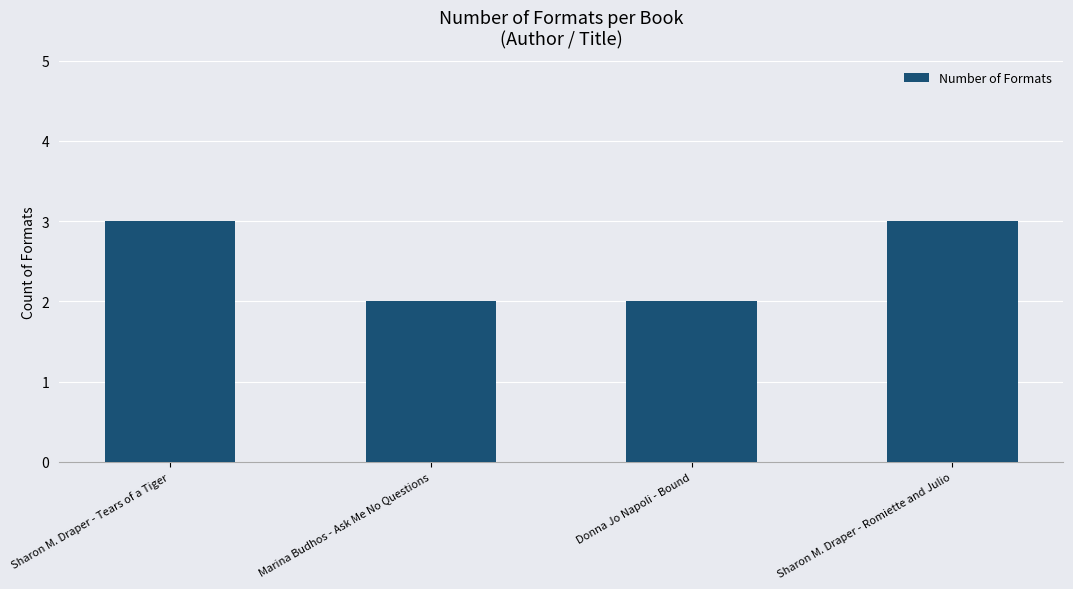

Which has a higher value, Sharon M. Draper - Romiette and Julio or Marina Budhos - Ask Me No Questions?

Sharon M. Draper - Romiette and Julio